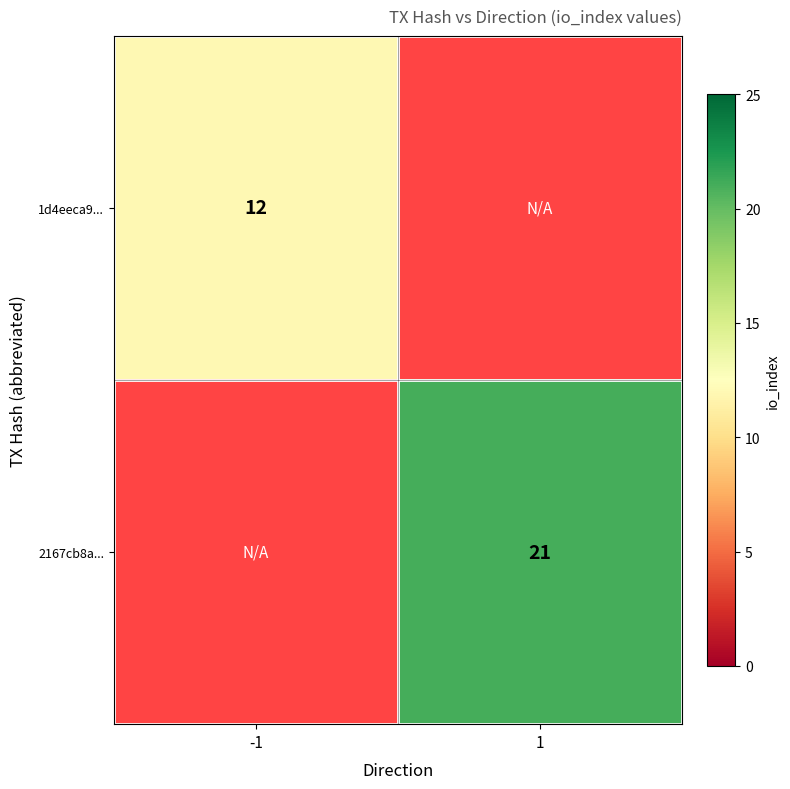

What is the greatest value displayed?

21.0